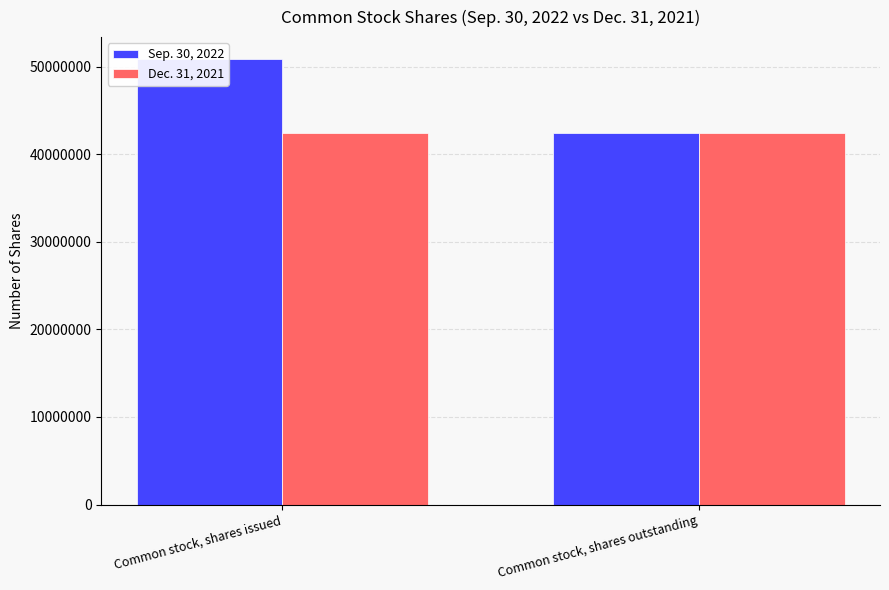

True or false: Sep. 30, 2022 has a value of 72679090 at Common stock, shares issued.

False